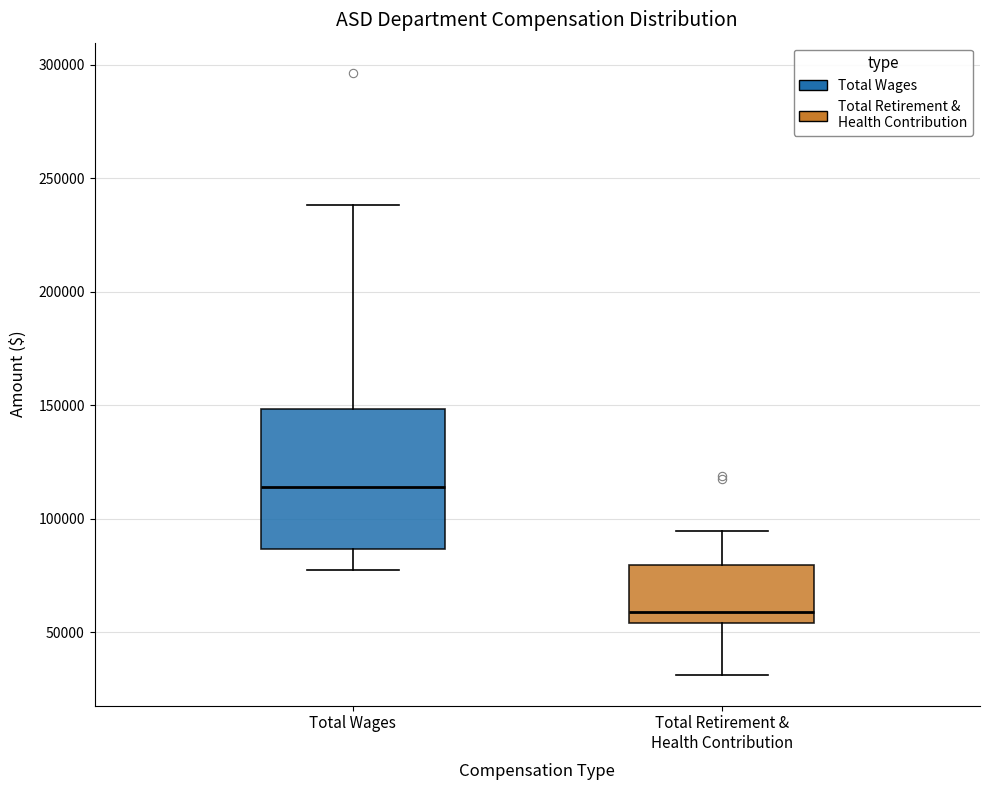

Reading left to right, read every box against the y-axis: the position of its median line, the range the box covers, and the ends of its whiskers. The values are not printed on the chart, so give them approximately, as read against the axis.

Total Wages: median 115000, box 85000 to 150000, whiskers 80000 to 240000
Total Retirement & Health Contribution: median 60000, box 55000 to 80000, whiskers 30000 to 95000